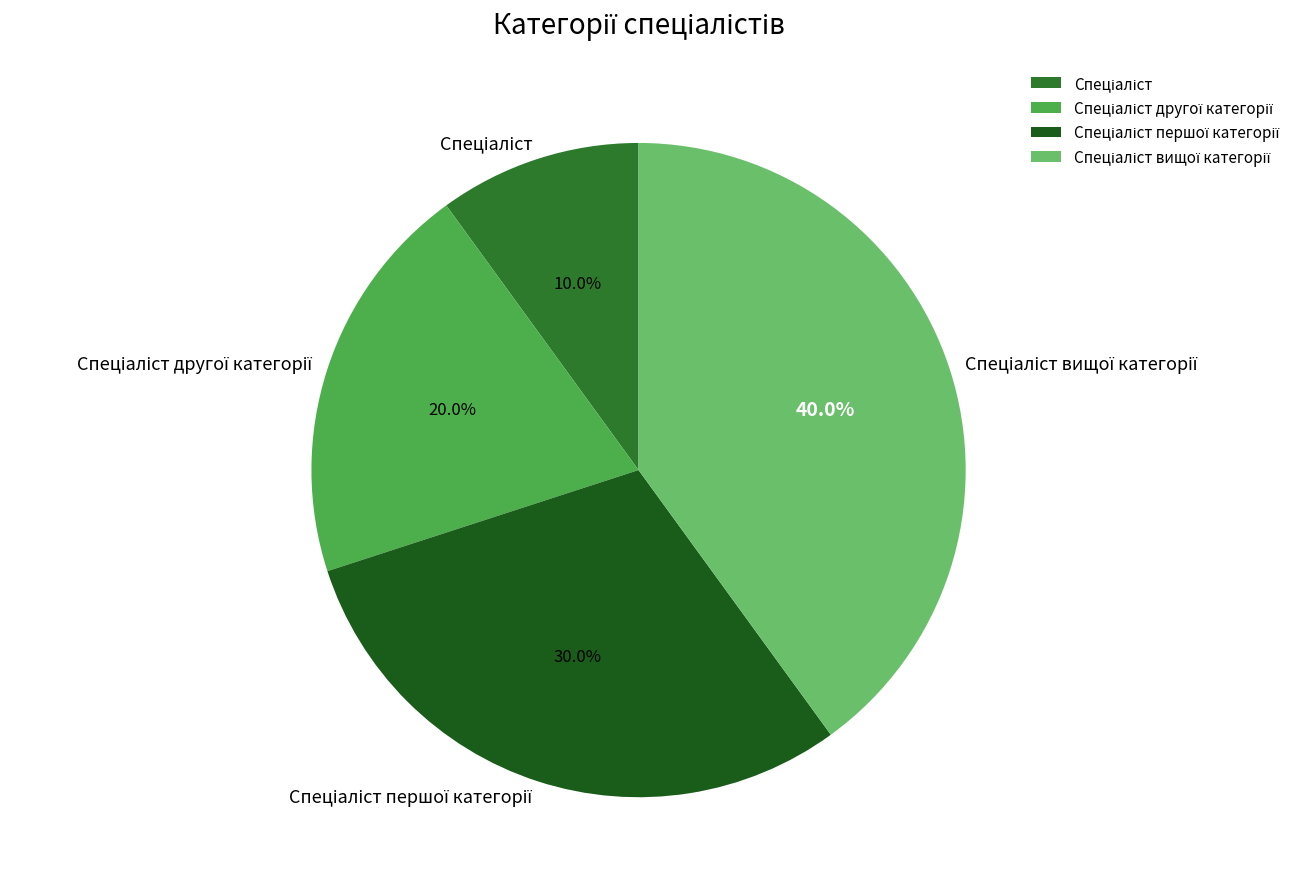

Does any single category account for the majority?

No